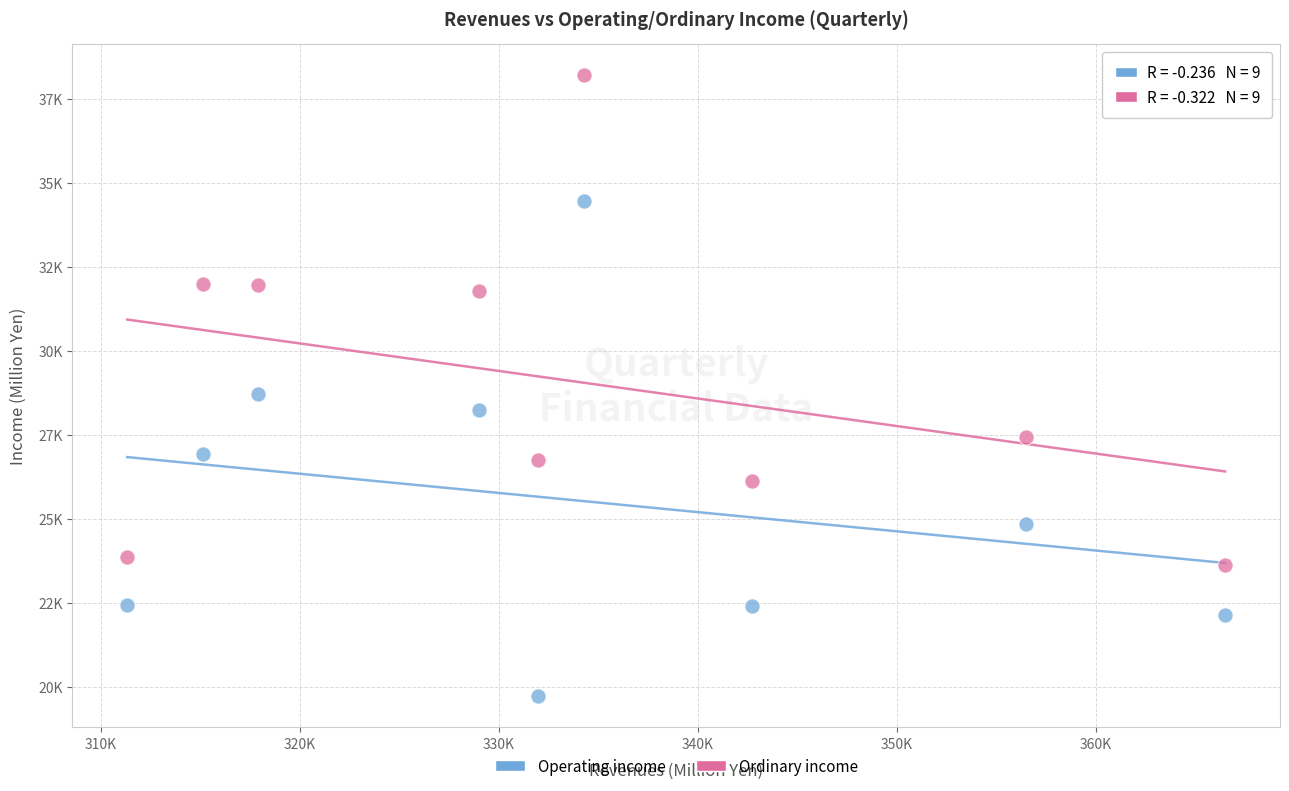

What are all the series names shown in the legend?

Operating income, Ordinary income